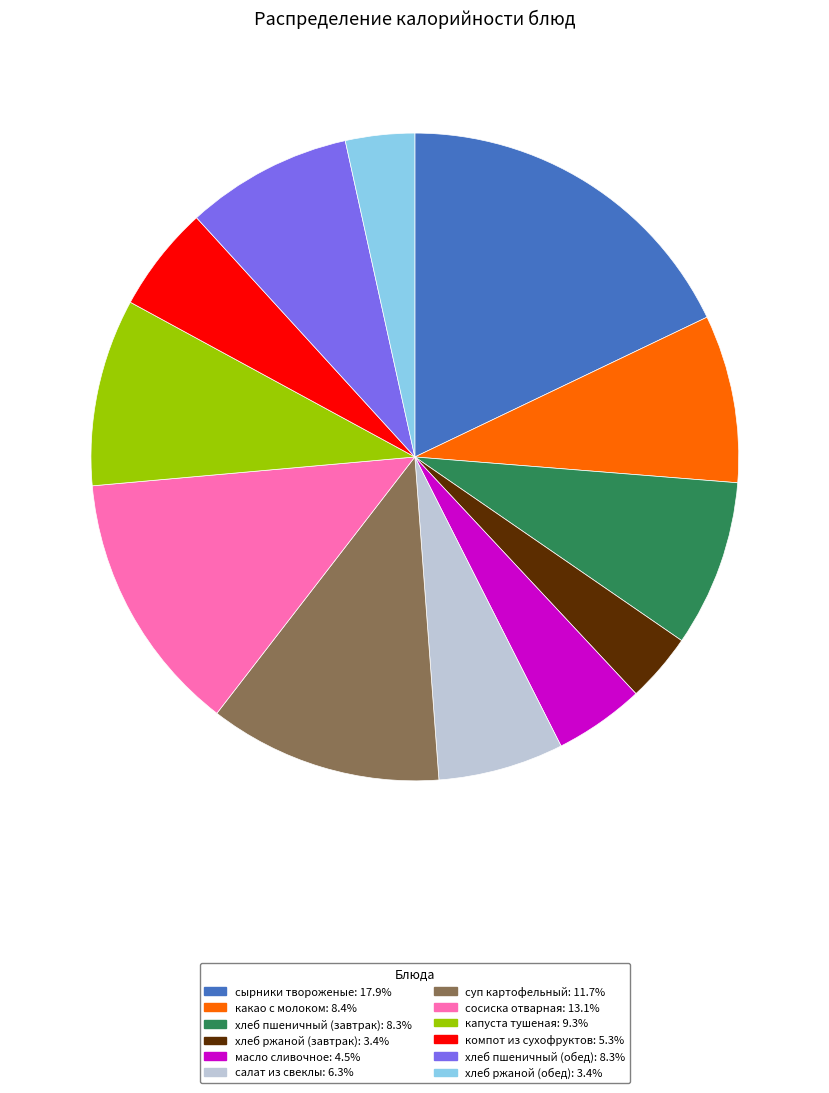

Do сосиска отварная and хлеб ржаной (обед) together represent more than half of the pie?

No